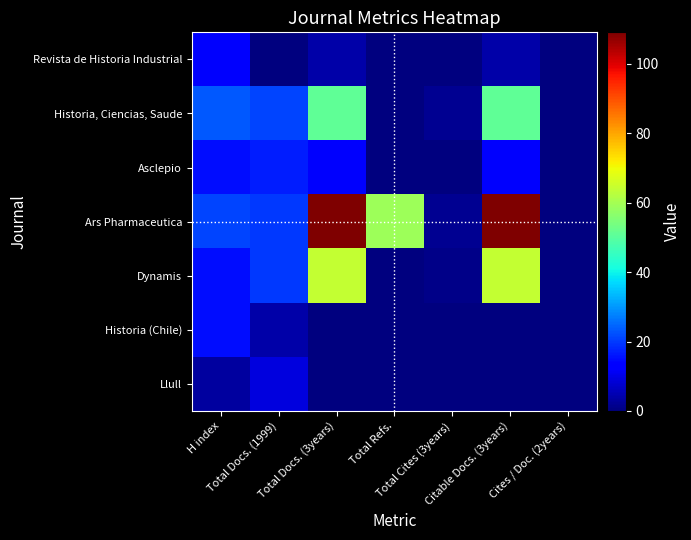

Which series has the largest total across all categories?

Ars Pharmaceutica